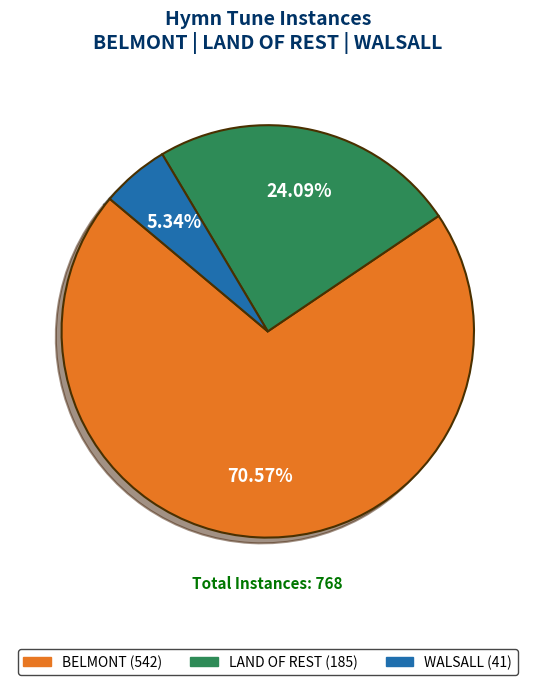

Which slice is the largest?

BELMONT